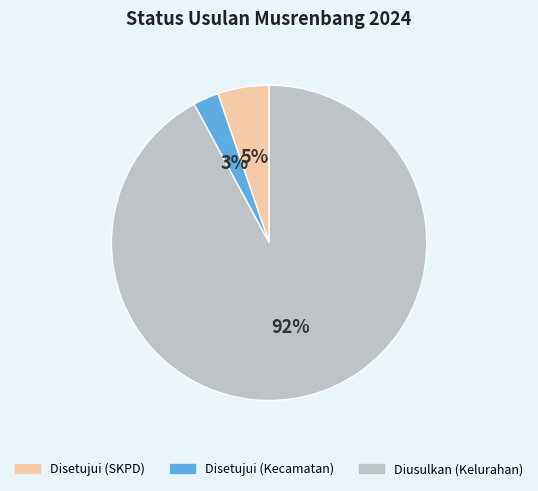

Between Diusulkan (Kelurahan) and Disetujui (Kecamatan), which is larger?

Diusulkan (Kelurahan)